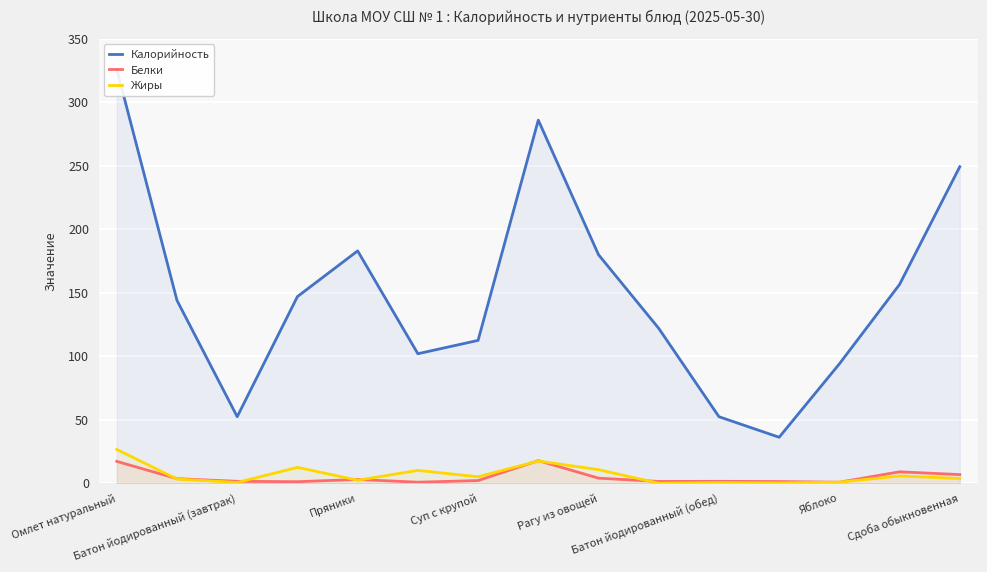

What is the total value across all series at Омлет натуральный?

369.9